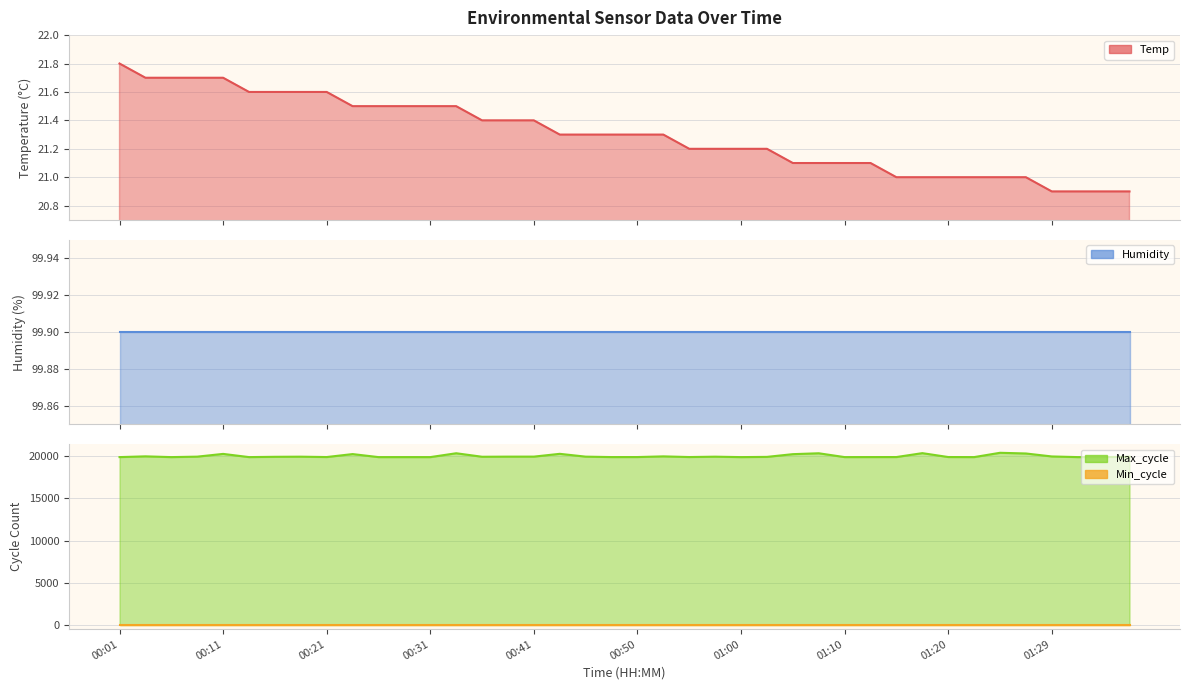

At which category is the sum across all series the highest?

34